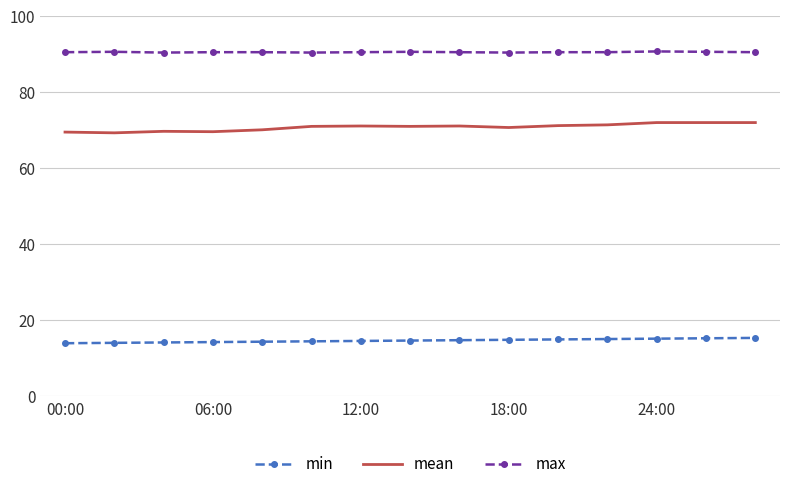

True or false: min and mean cross at least once.

False